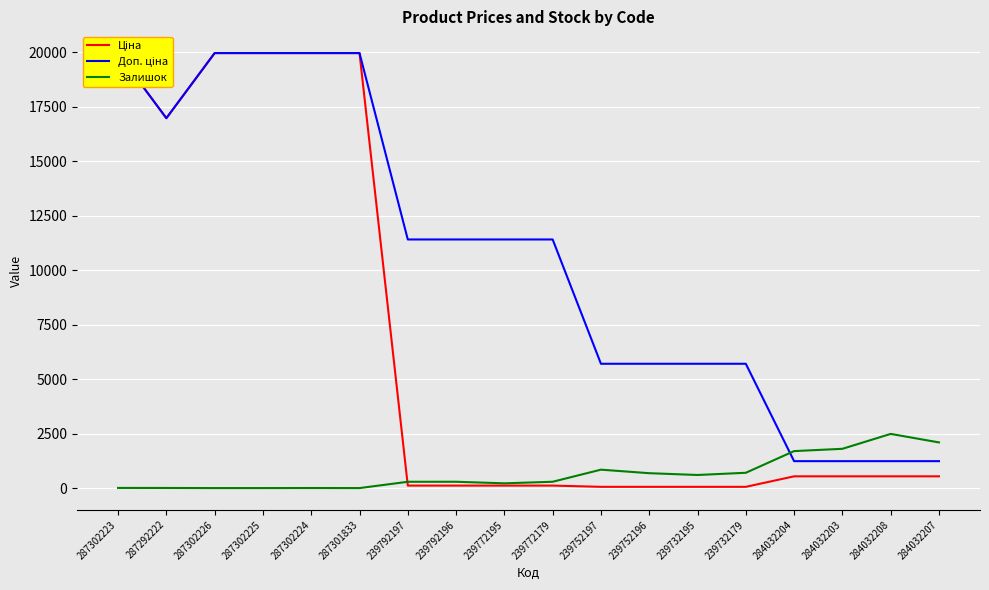

True or false: Доп. ціна and Ціна cross at least once.

False